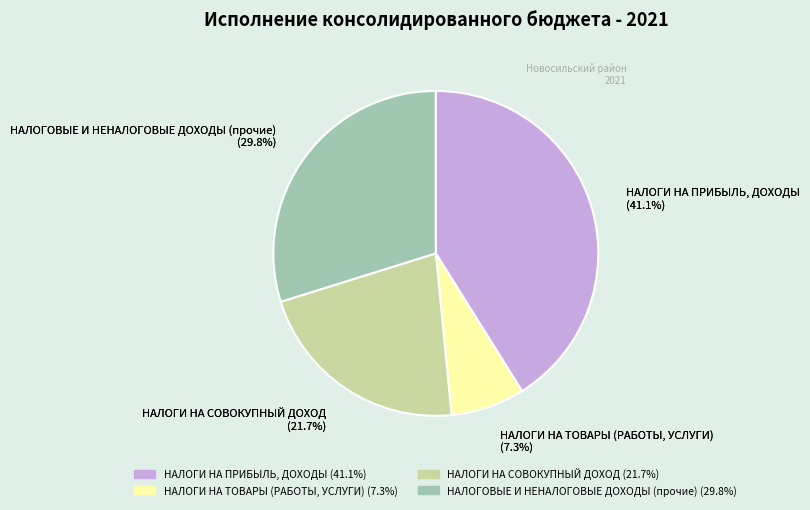

What is the largest slice in the pie chart?

НАЛОГИ НА ПРИБЫЛЬ, ДОХОДЫ